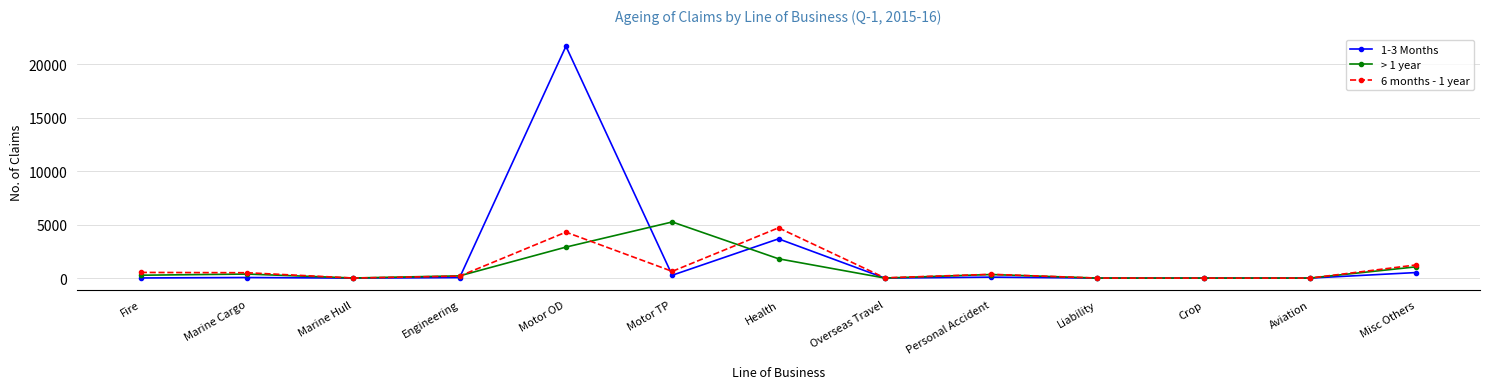

Which series has the widest spread of values?

1-3 Months